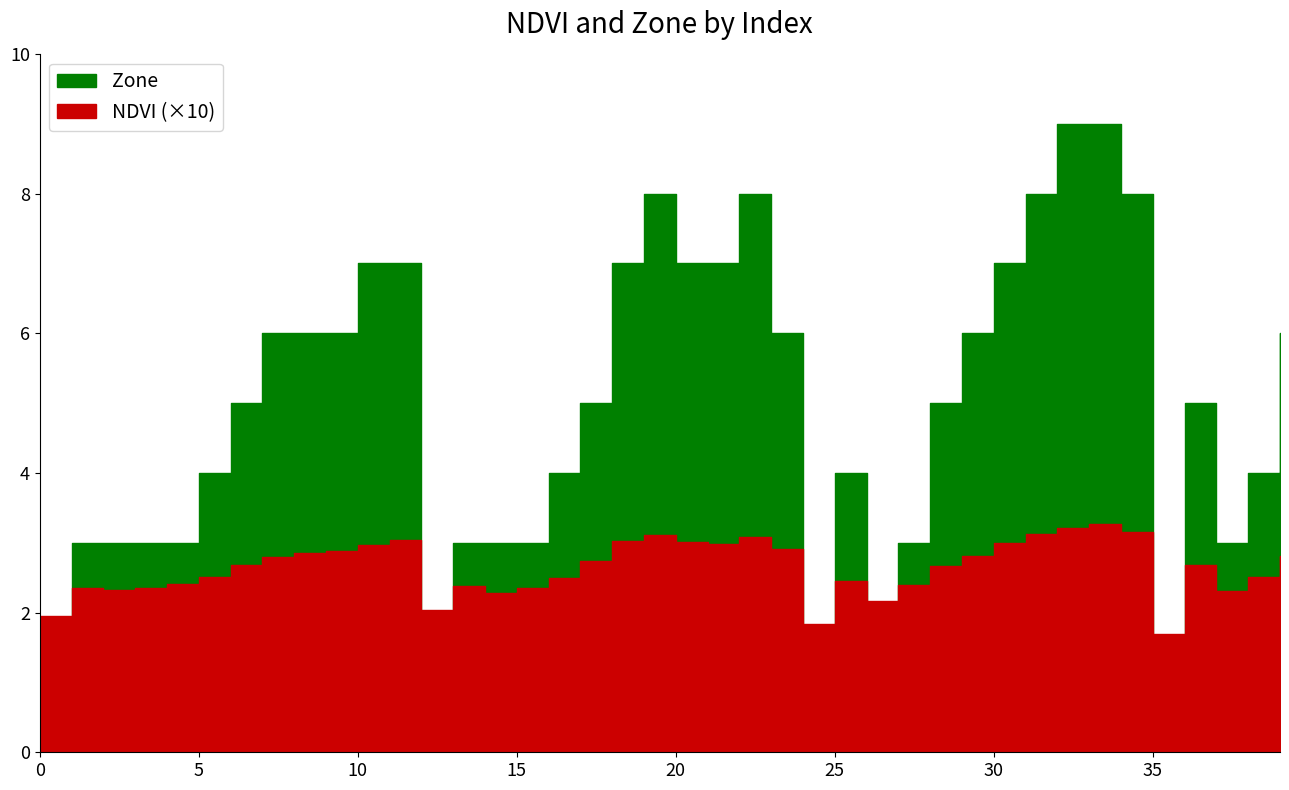

At which label is Zone closest to 4?

5